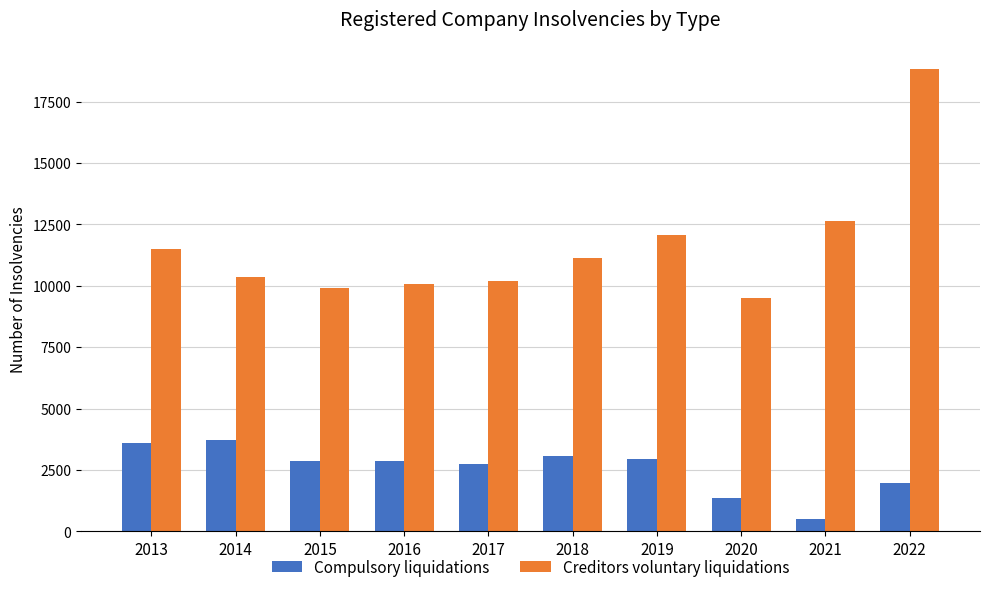

What is the highest value of the Compulsory liquidations series?

3716